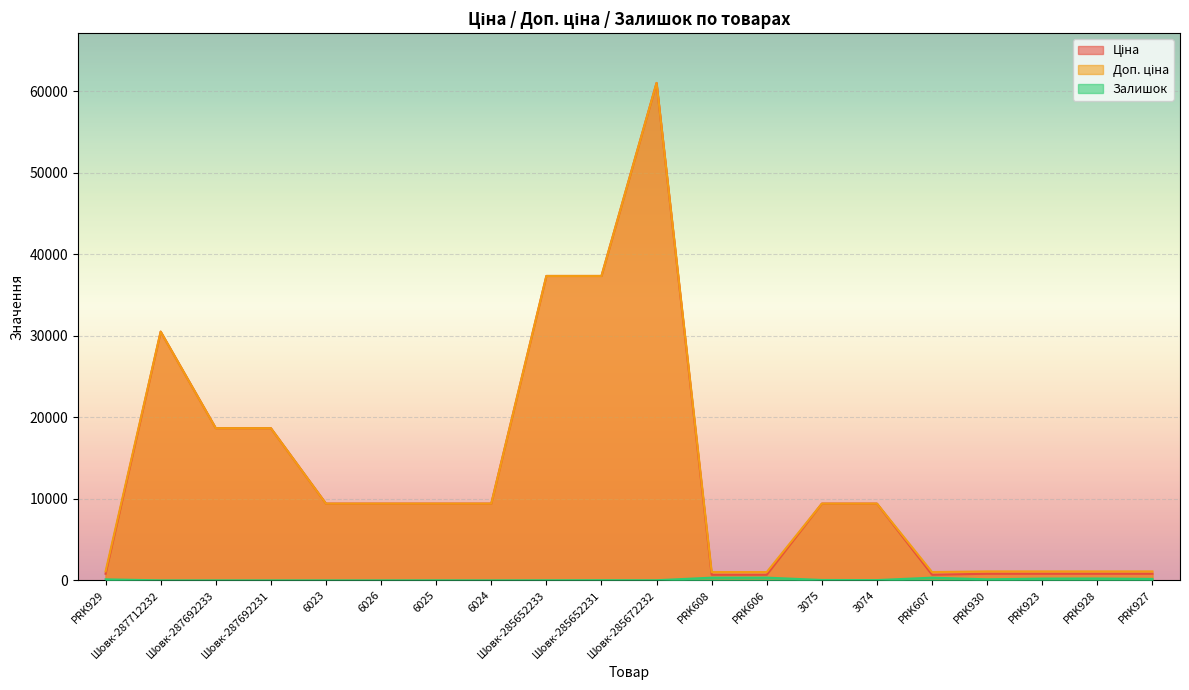

At which category does the chart reach its peak across all series?

Шовк-285672232